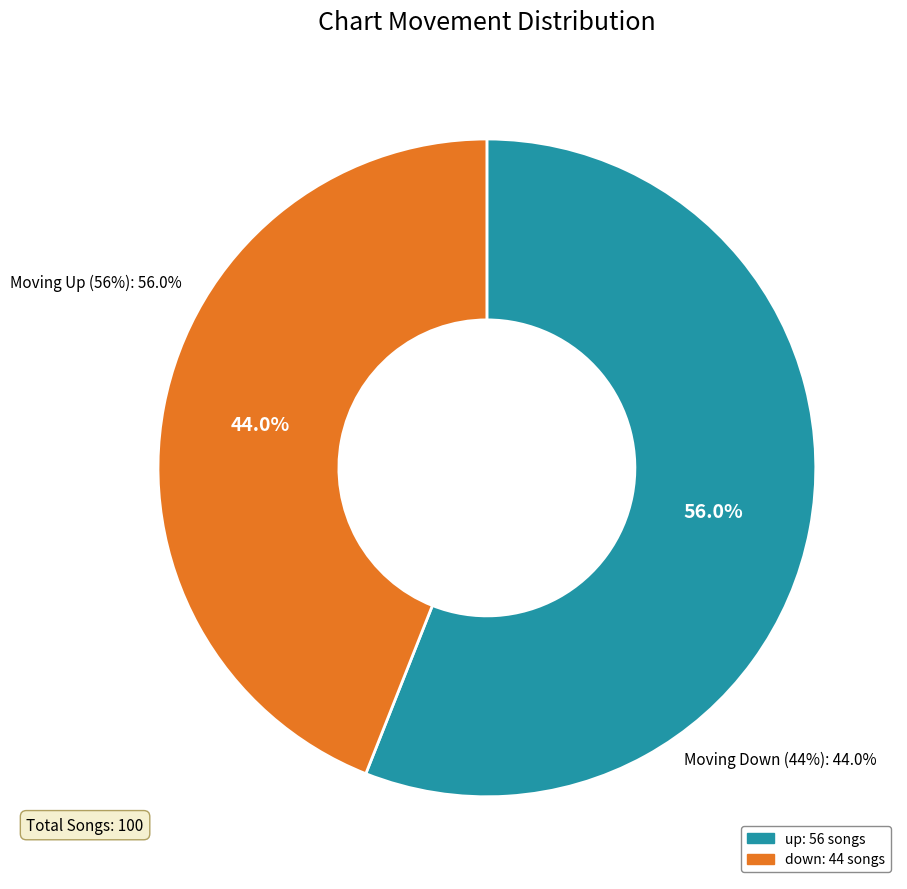

The down slice represents 55% of the pie. True or false?

False